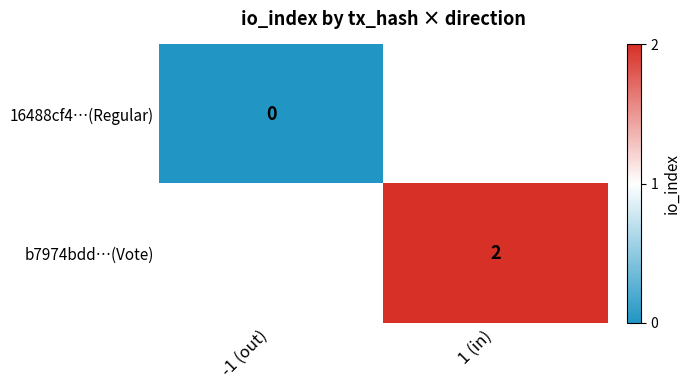

Is the value of b7974bdd…(Vote) at 1 (in) greater than the value of 16488cf4…(Regular) at -1 (out)?

Yes